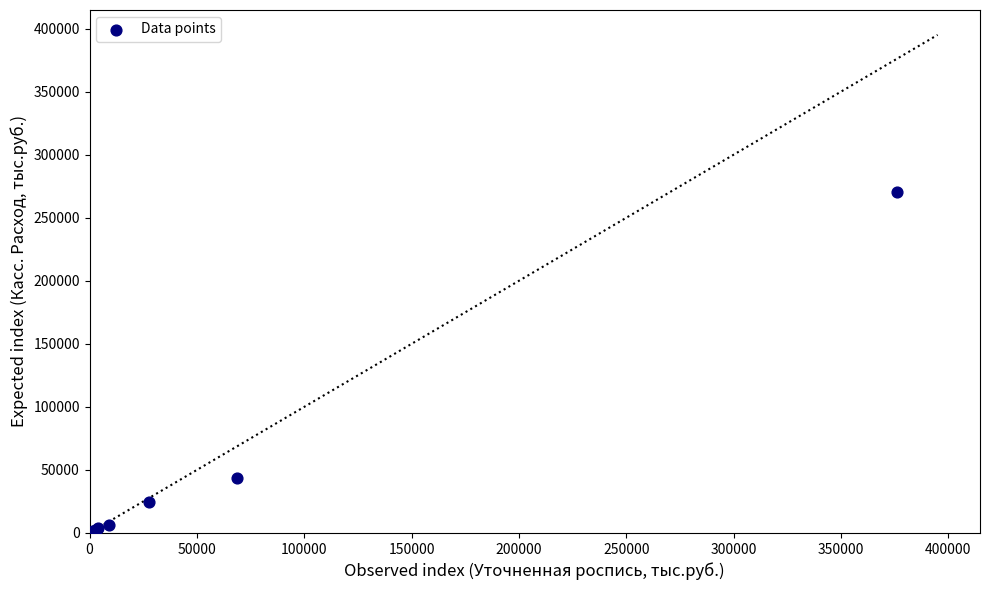

What Y value in the scatter plot is closest to 135477?

43708.5